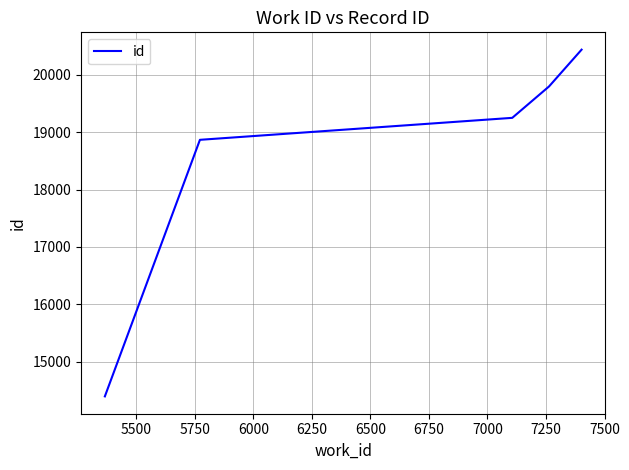

What is the minimum value shown in the chart?

14396